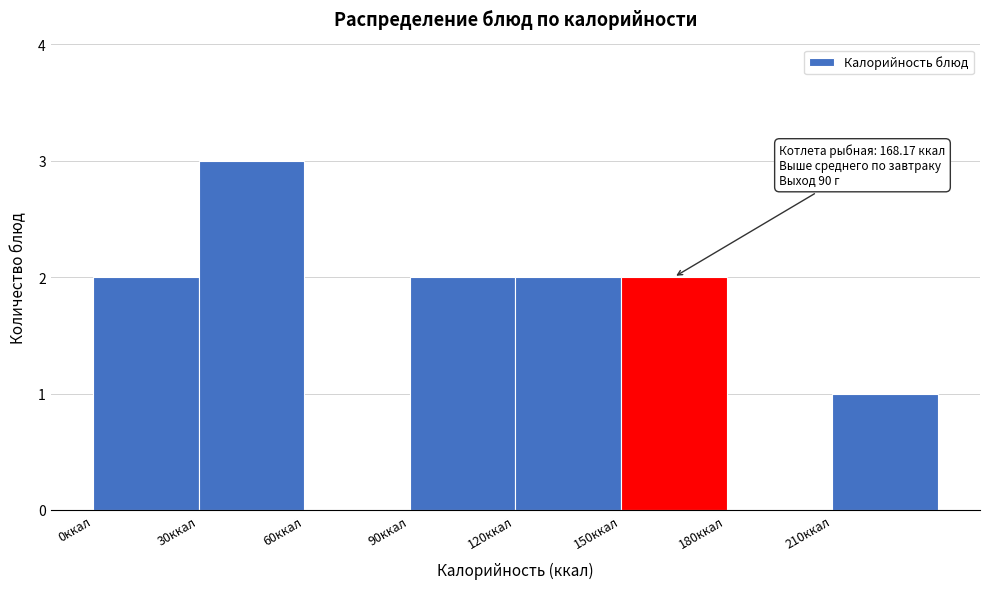

Which range on the x-axis has the tallest bar?

30 to 60